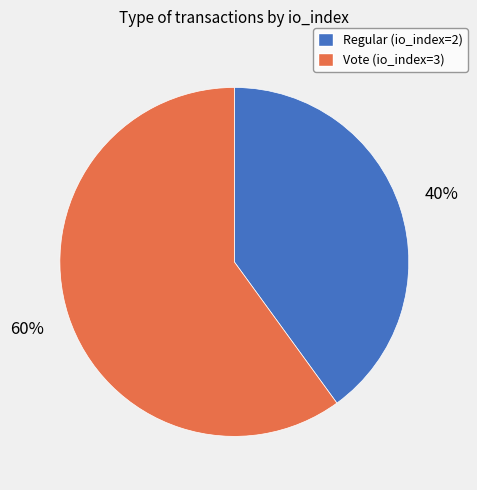

To the nearest percent, what portion does Vote (io_index=3) represent?

60%